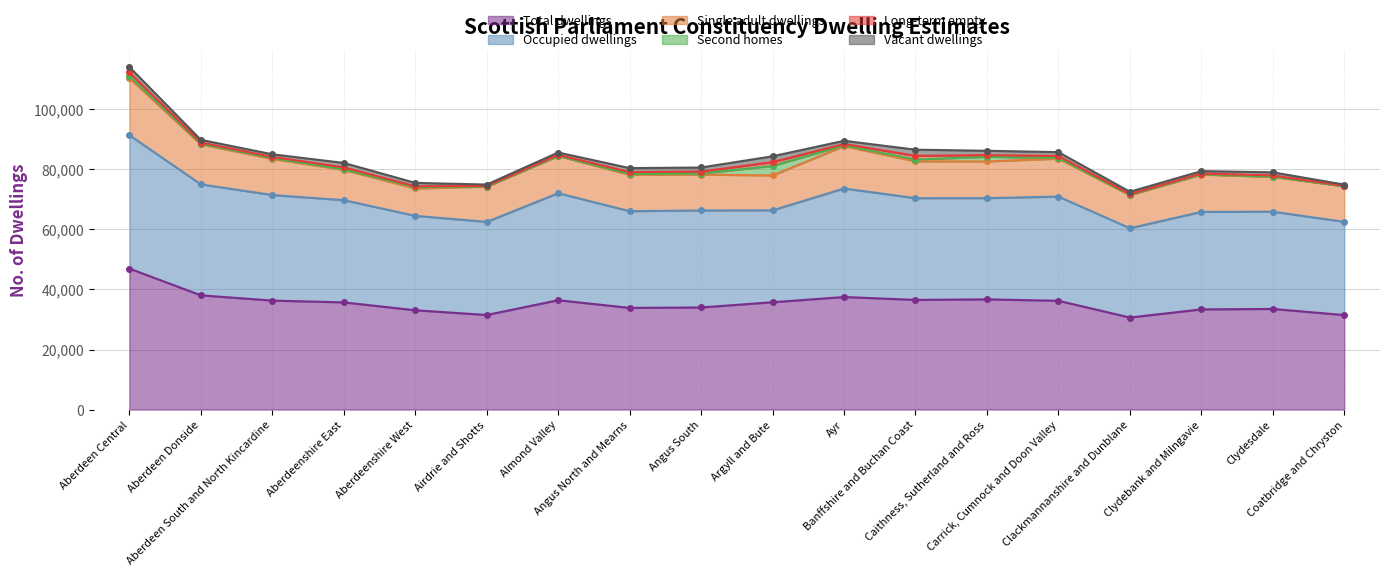

What position from the right is Clydebank and Milngavie?

3